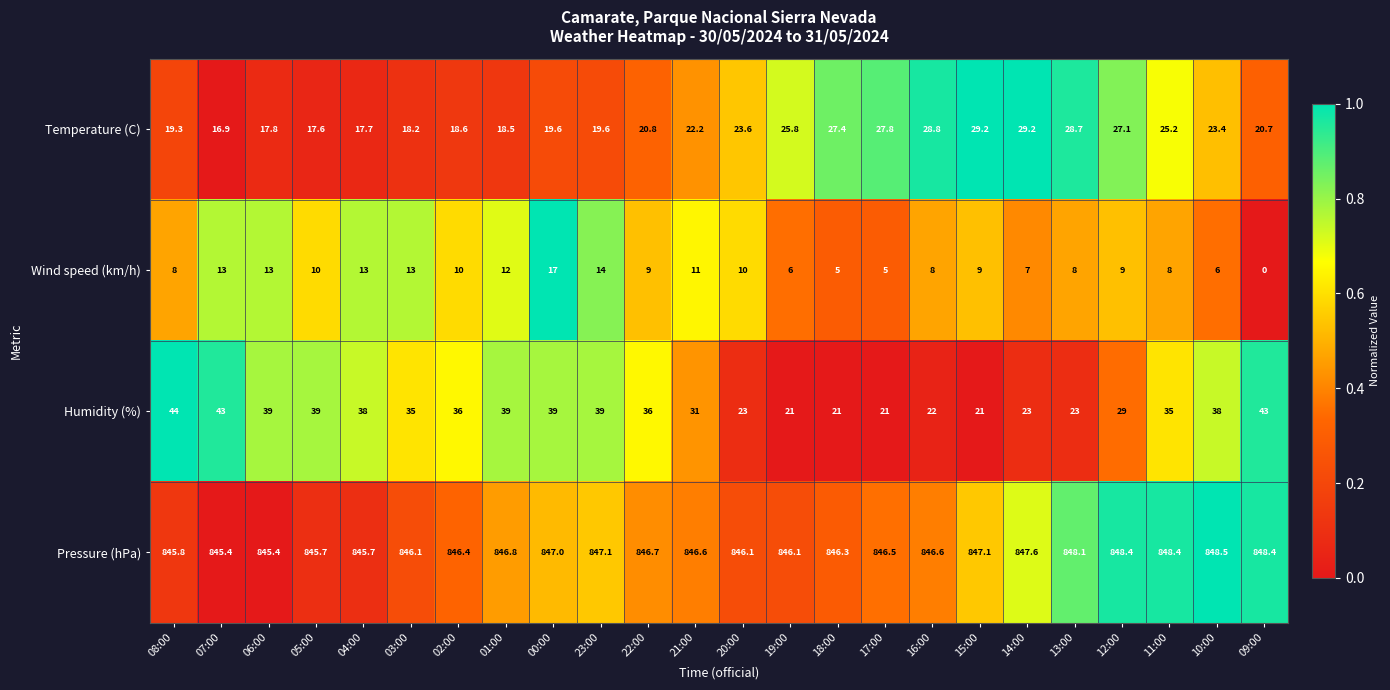

At 09:00, list the series in order from smallest to largest.

Wind speed (km/h), Temperature (C), Humidity (%), Pressure (hPa)